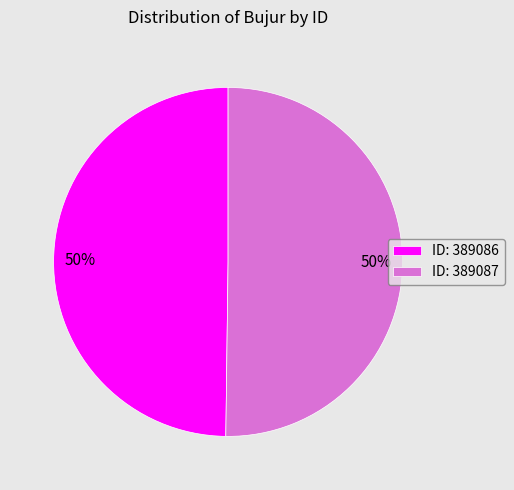

What percentage is the ID: 389086 slice, to the nearest percent?

50%